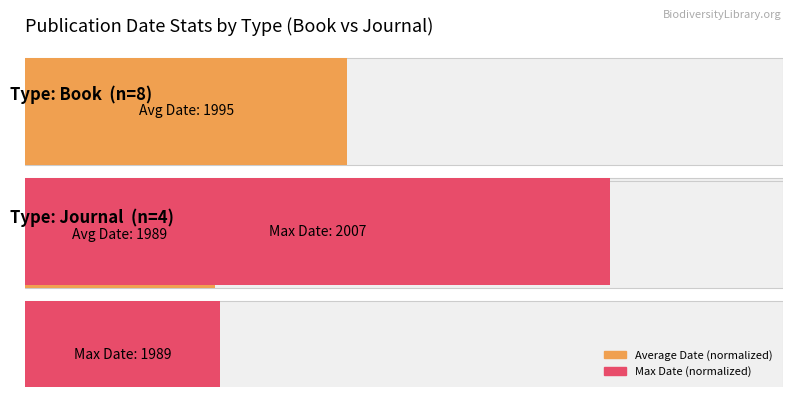

What are all the series names shown in the legend?

Average date (normalized), Max date (normalized)